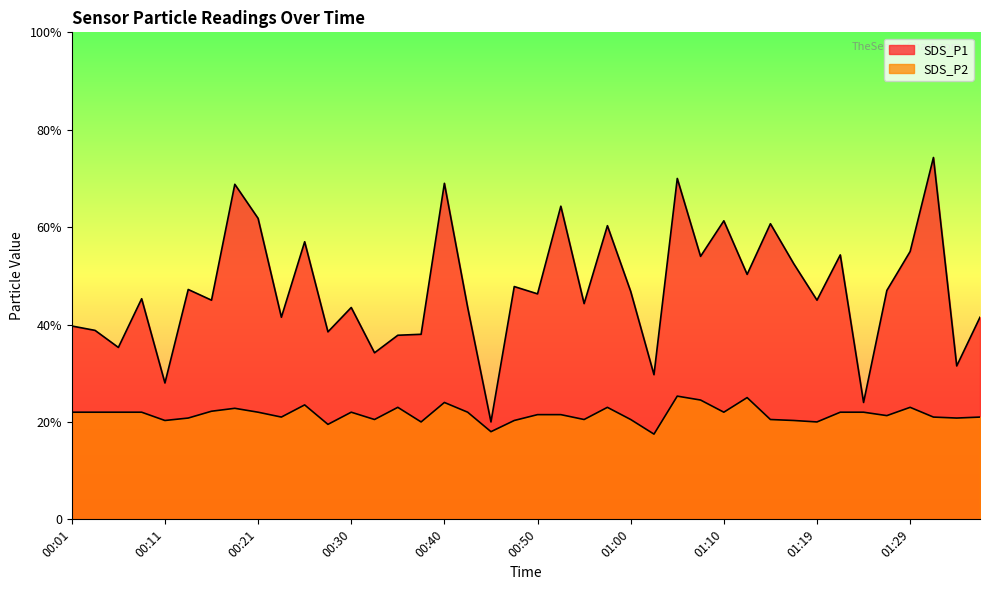

Does the chart display data point markers on the line(s)?

No